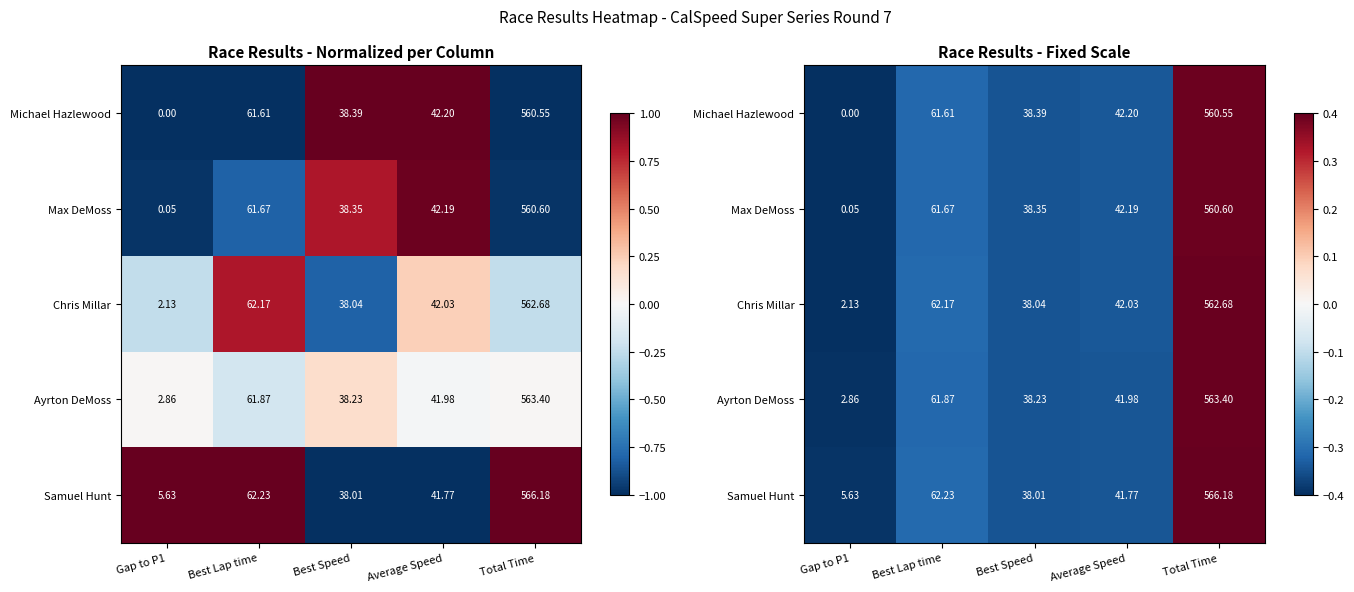

Count the Michael Hazlewood values in the range 0 to 1.

1